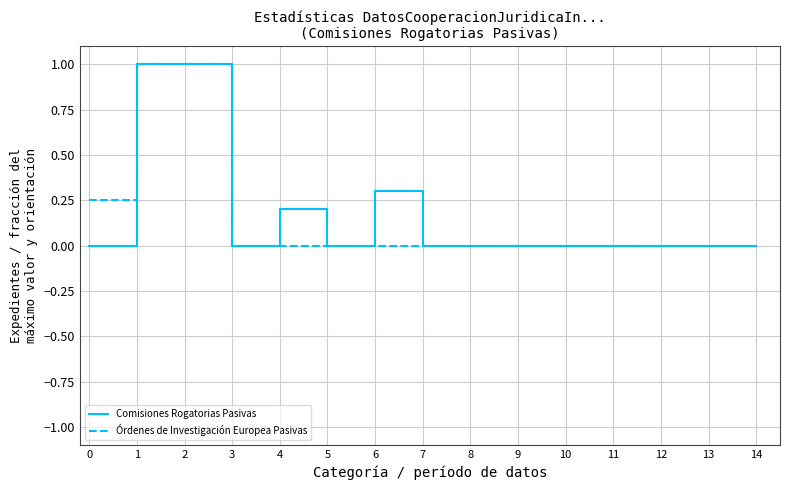

The Órdenes de Investigación Europea Pasivas series shows 0.4 at 4. True or false?

False